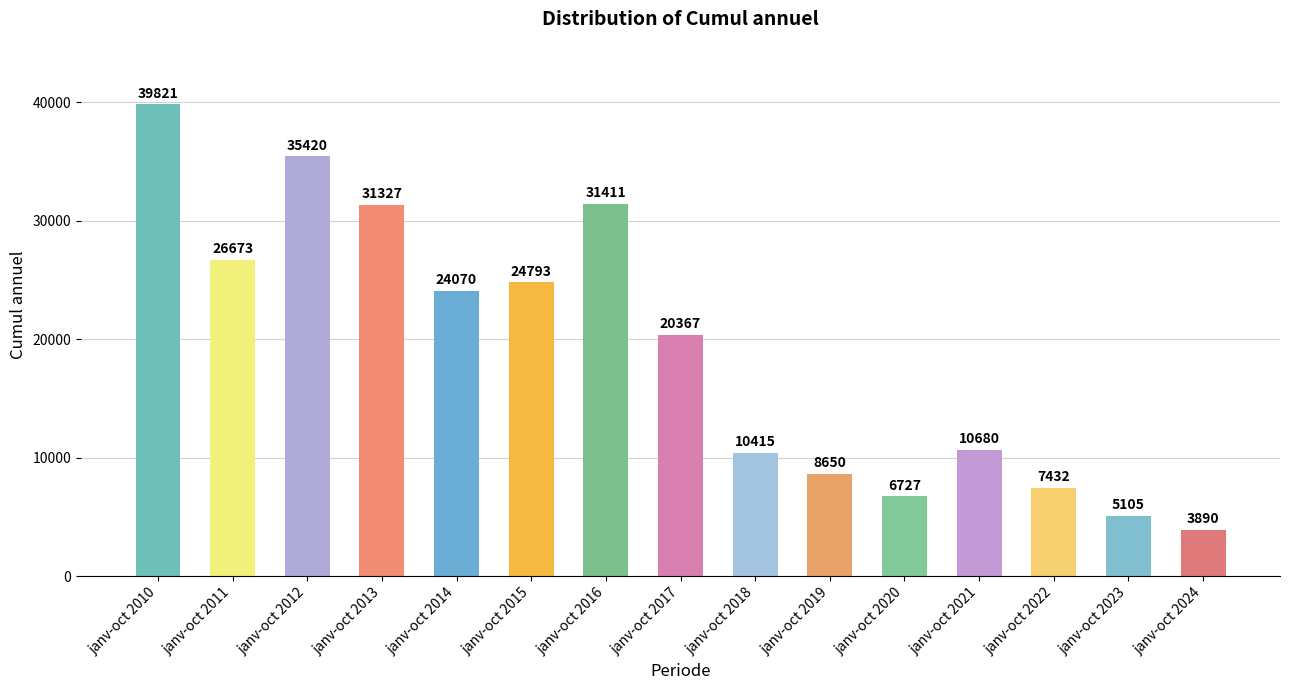

Read the value at janv-oct 2017, to the nearest 10.

20370